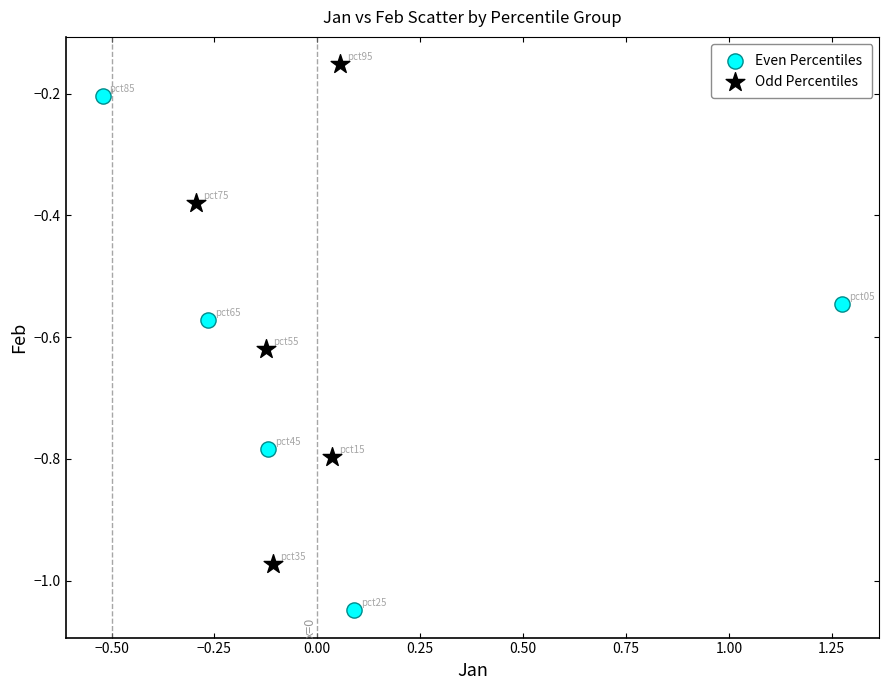

Which series reaches the maximum Y coordinate?

Odd Percentiles